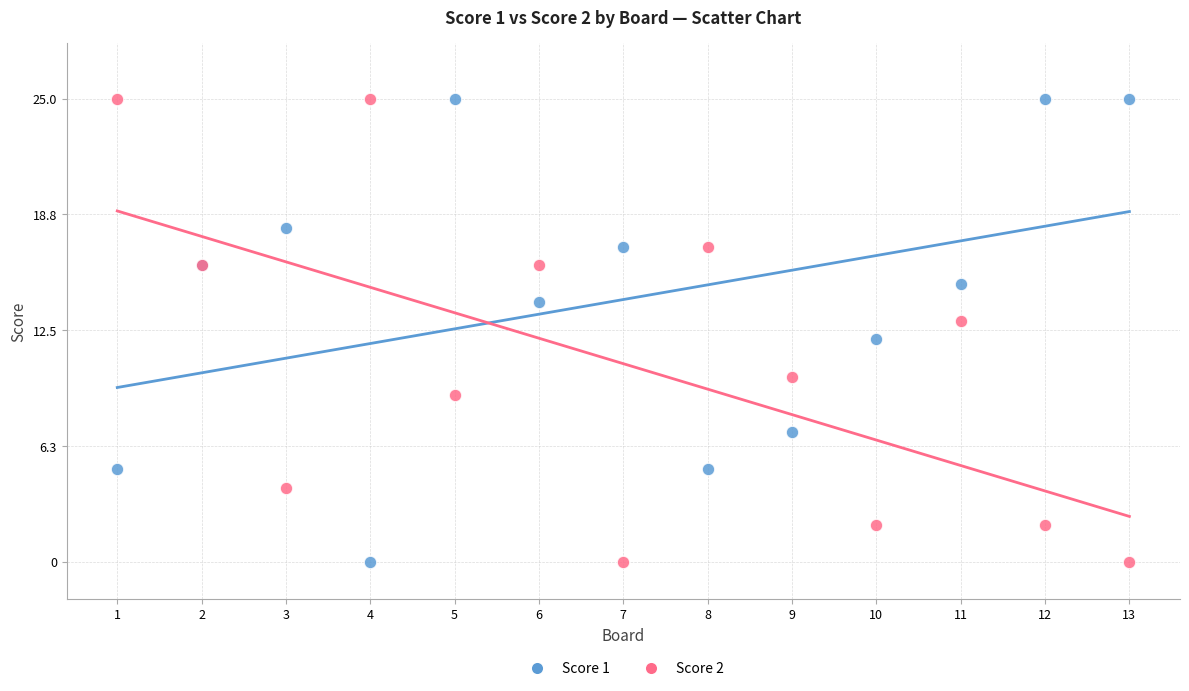

What is the X range (max minus min) for the scatter plot?

12